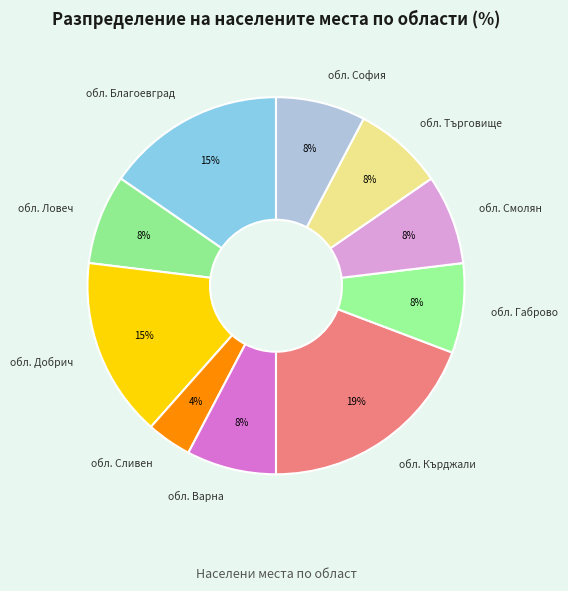

Which category has the biggest portion of the pie?

обл. Кърджали